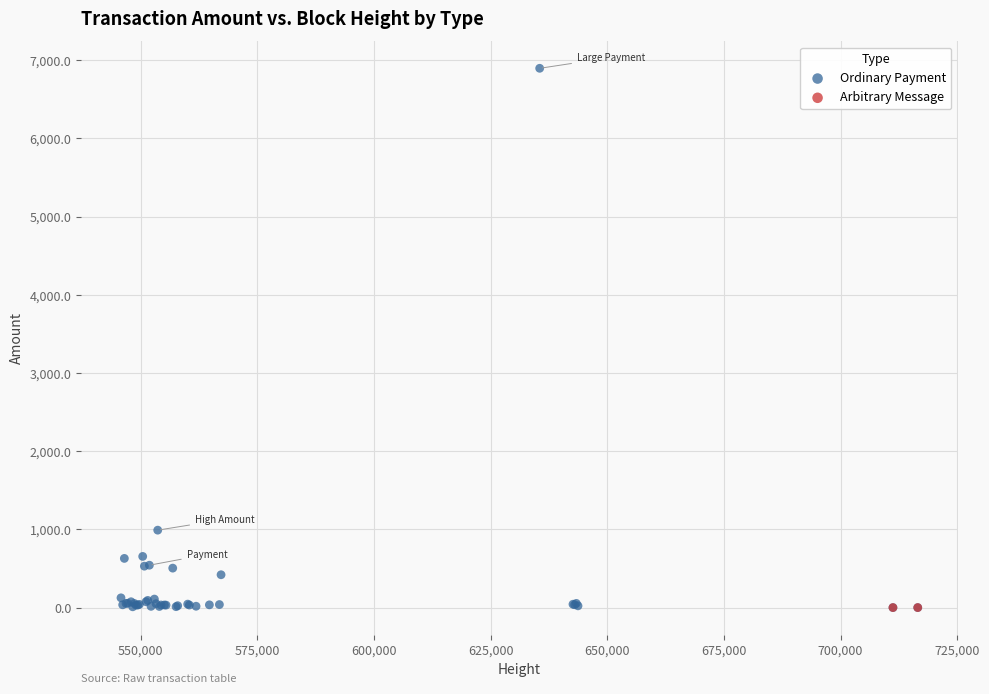

What are all the series names shown in the legend?

Ordinary Payment, Arbitrary Message